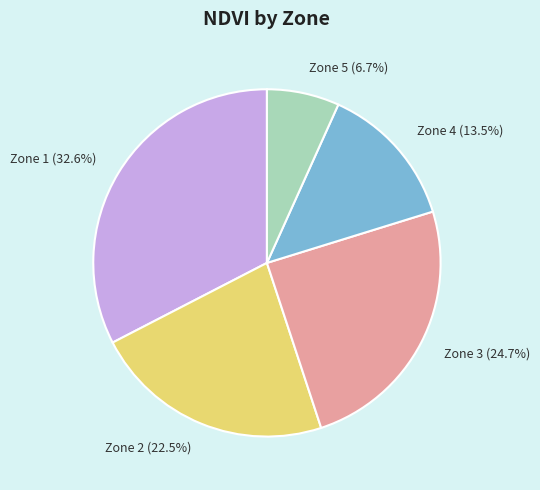

How many segments does this pie chart have?

5